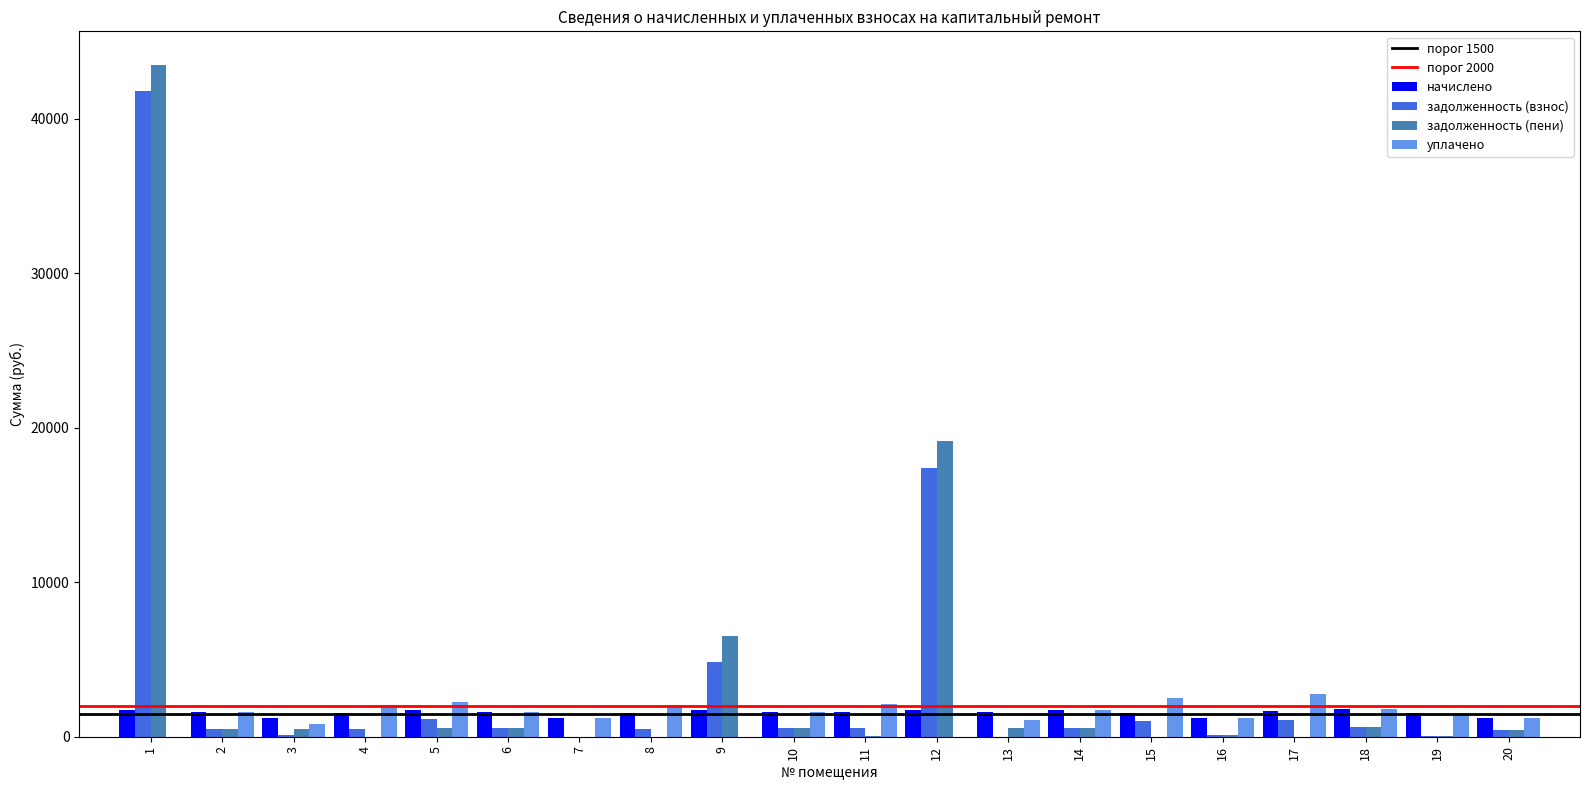

The value of начислено at 12 is 1736.6. True or false?

True